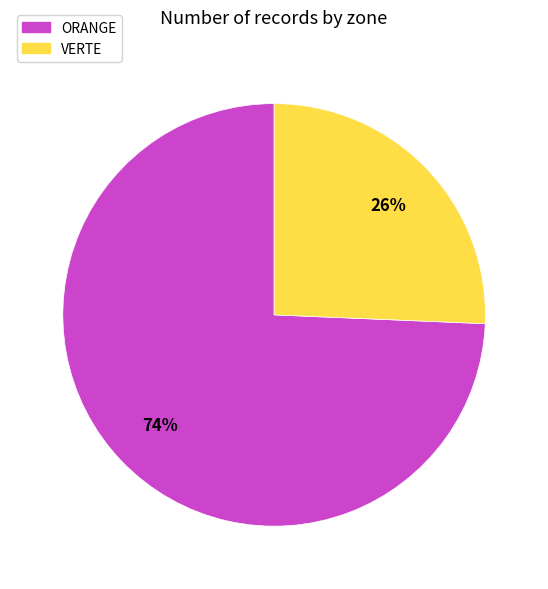

To the nearest percent, what is the average slice percentage?

50%